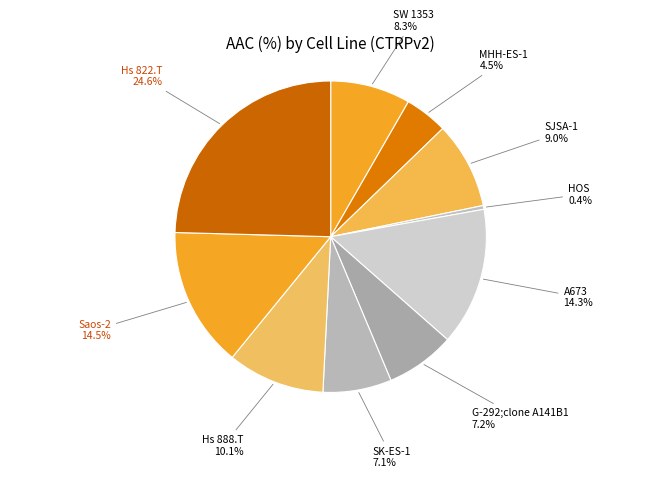

Count the number of slices in the pie.

10